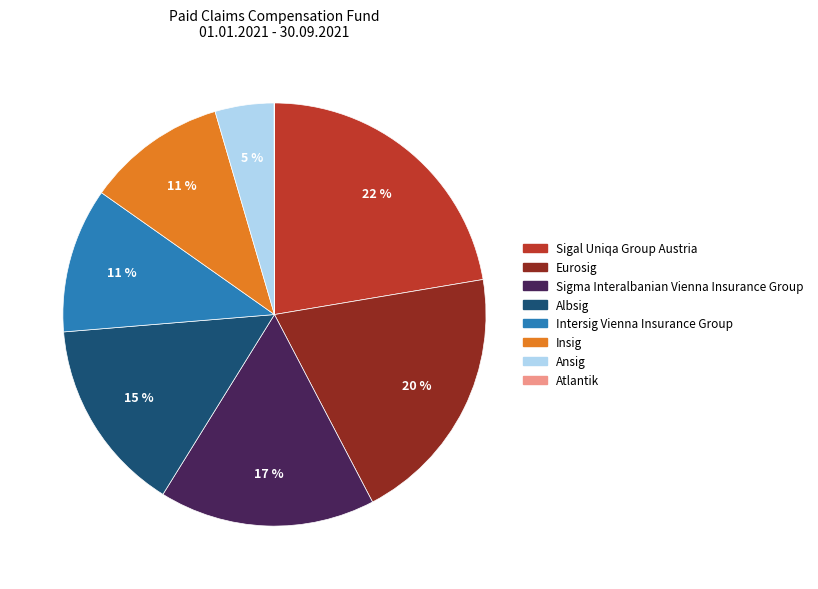

True or false: Albsig accounts for 15% of the total.

True